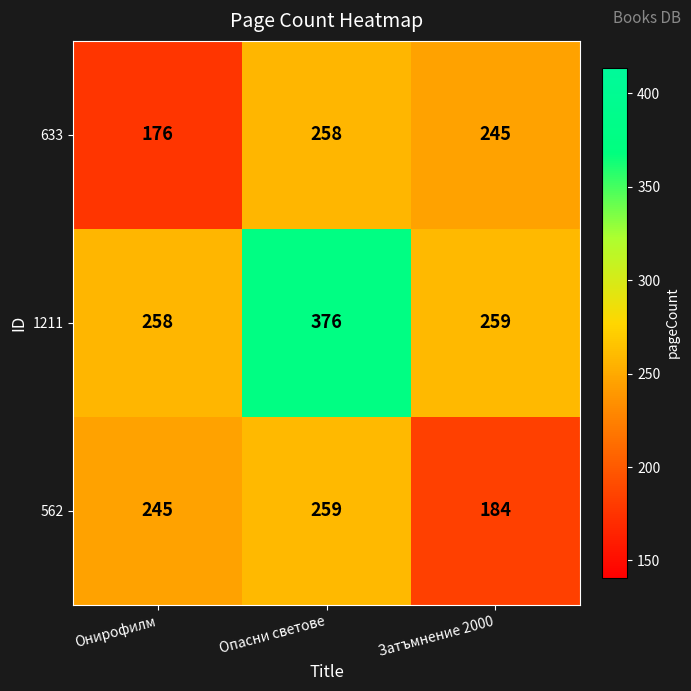

How many categories are shown in the chart?

3